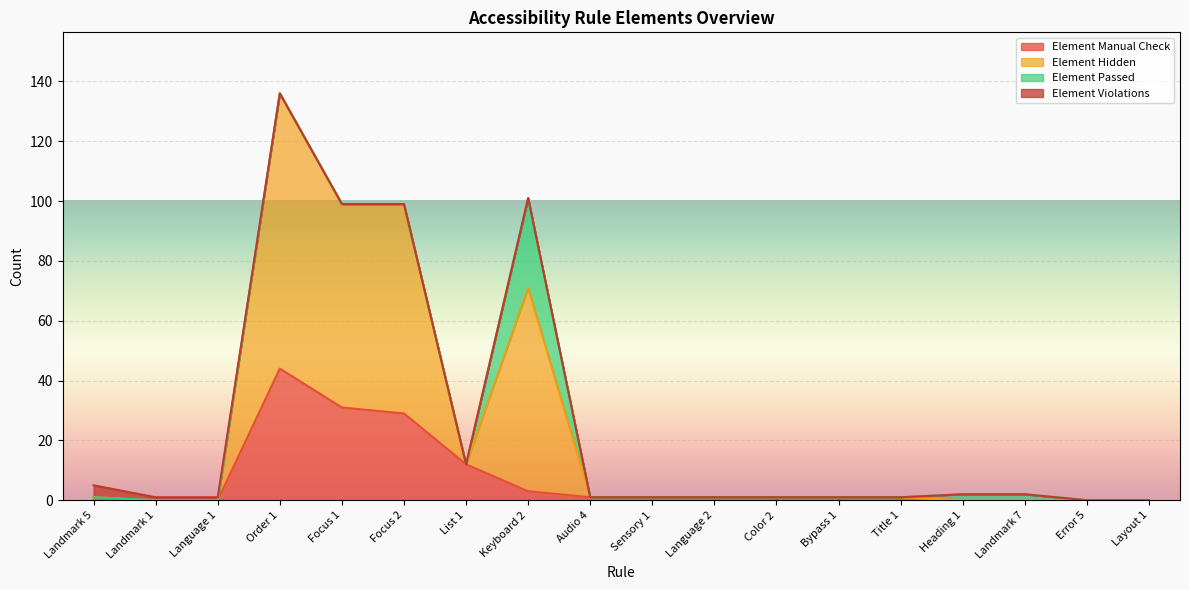

True or false: Element Hidden and Element Manual Check intersect in this chart.

False